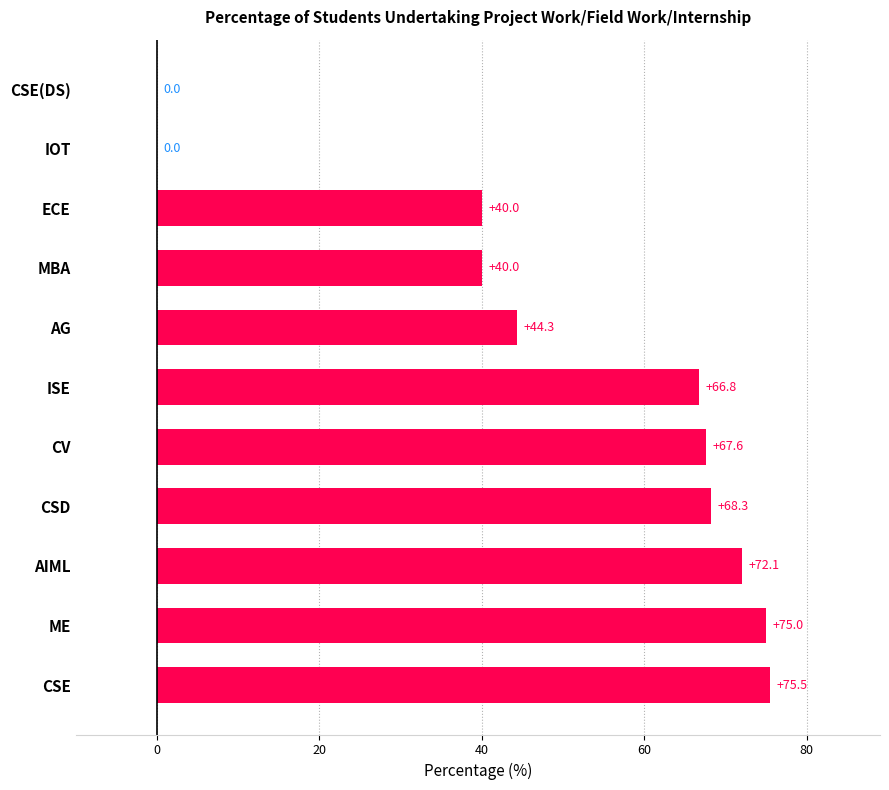

True or false: the data shows -34.6 at CSE(DS).

False